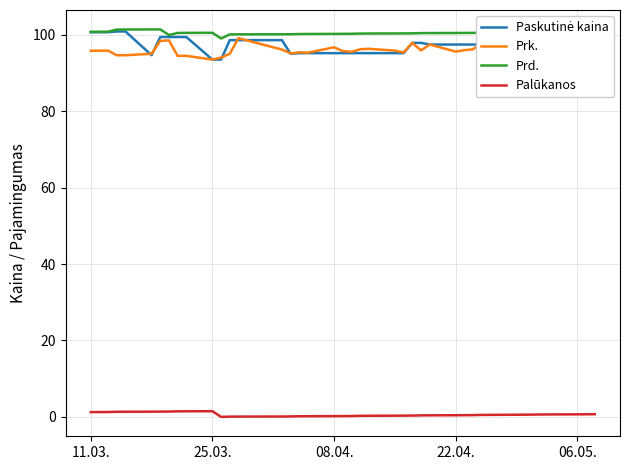

True or false: Prk. and Palūkanos cross at least once.

False